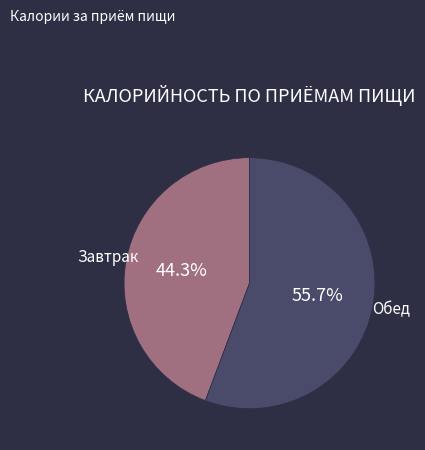

Is there any slice that represents more than half of the pie?

Yes